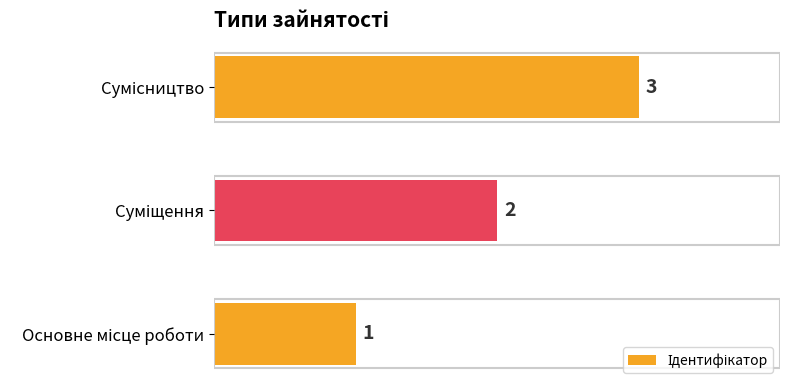

How many values are between 1 and 3?

3